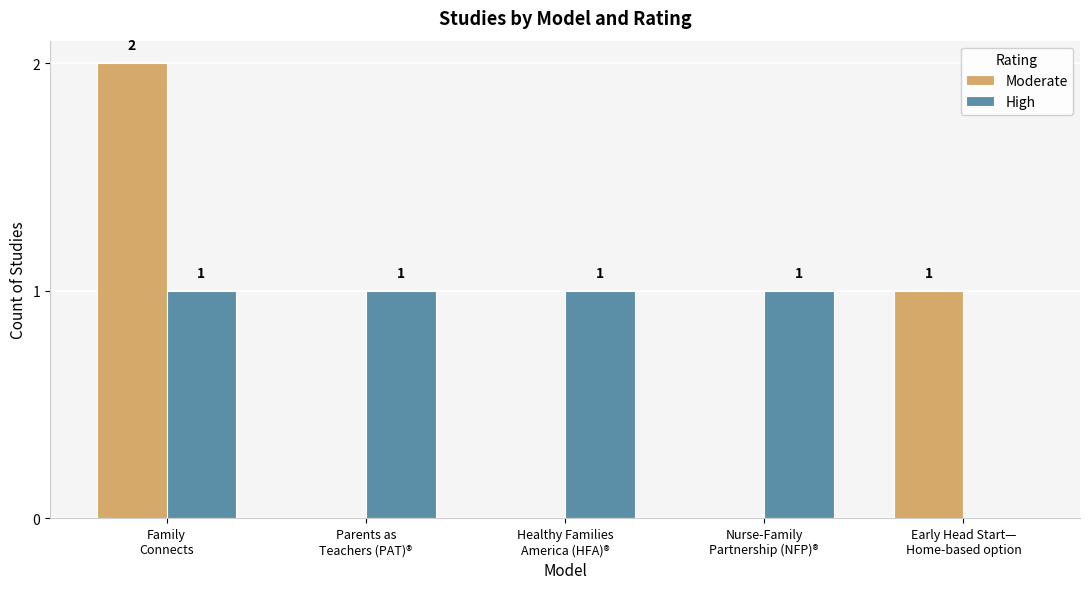

What are all the series names shown in the legend?

Moderate, High